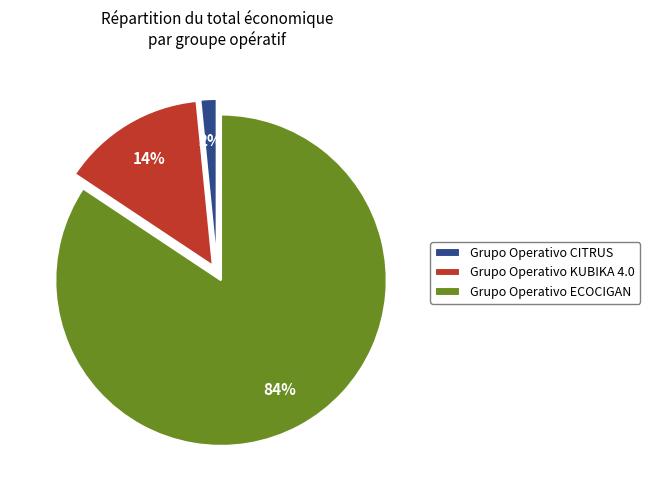

Approximately how many times larger is the value at Grupo Operativo KUBIKA 4.0 compared to Grupo Operativo ECOCIGAN?

0.2